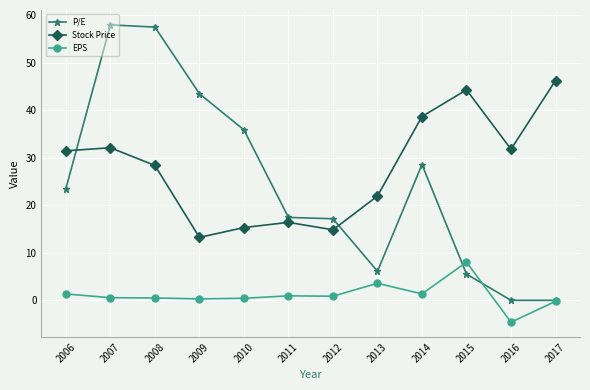

Is it true that Stock Price equals 44.3 at 2015?

True